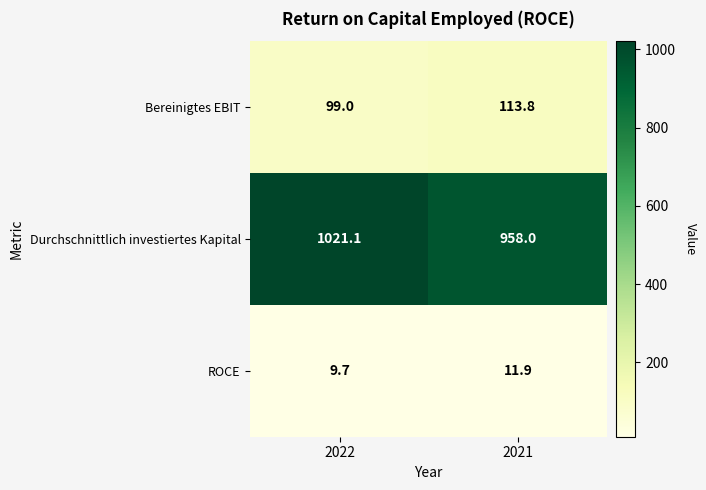

At which category does the chart reach its peak across all series?

2022